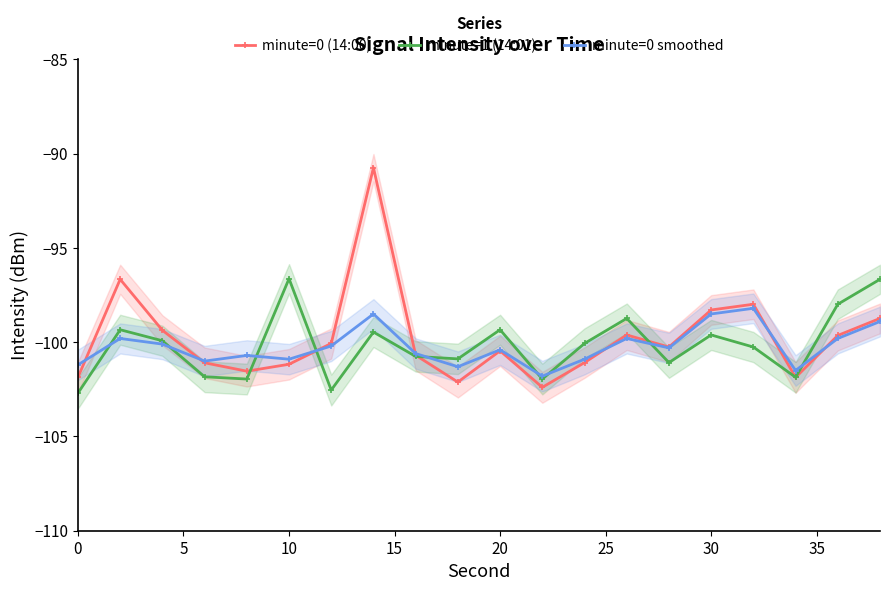

True or false: minute=1 (14:01) has more than 2 interior local peaks.

True